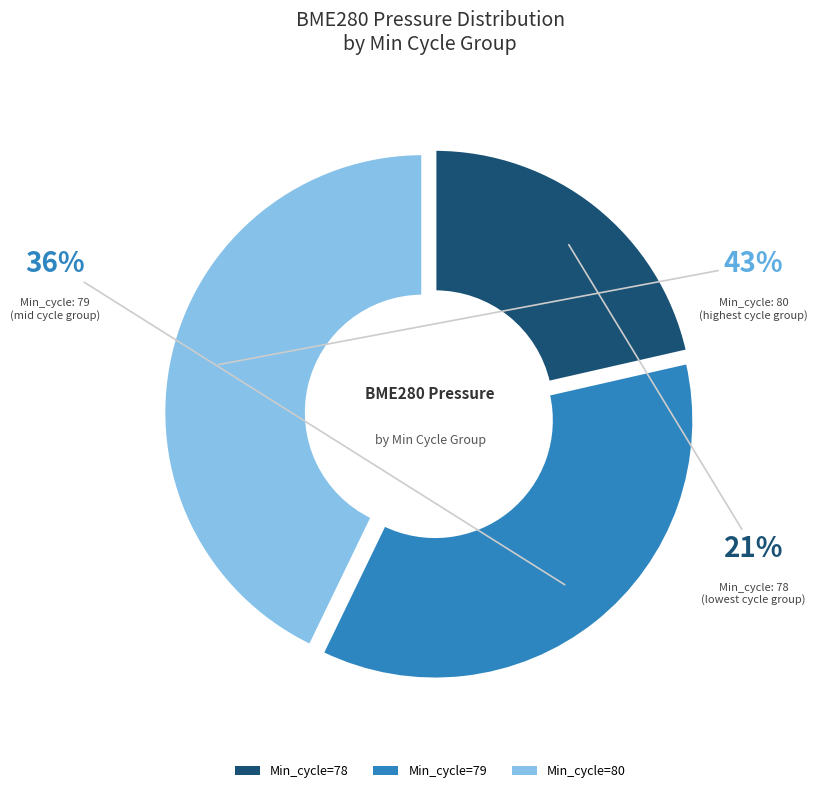

How many segments does this pie chart have?

3